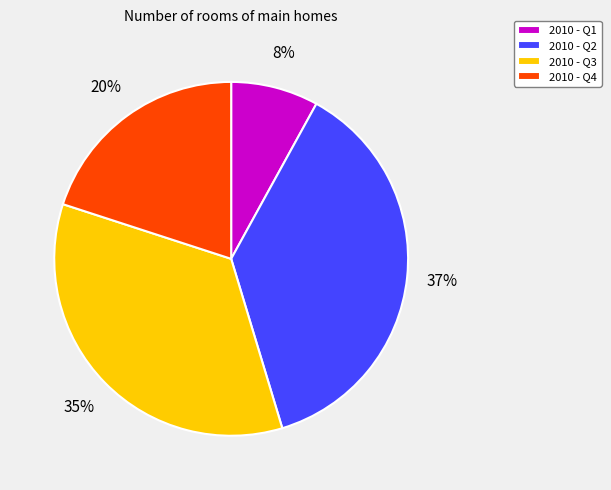

Which category has the smallest portion of the pie?

2010 - Q1